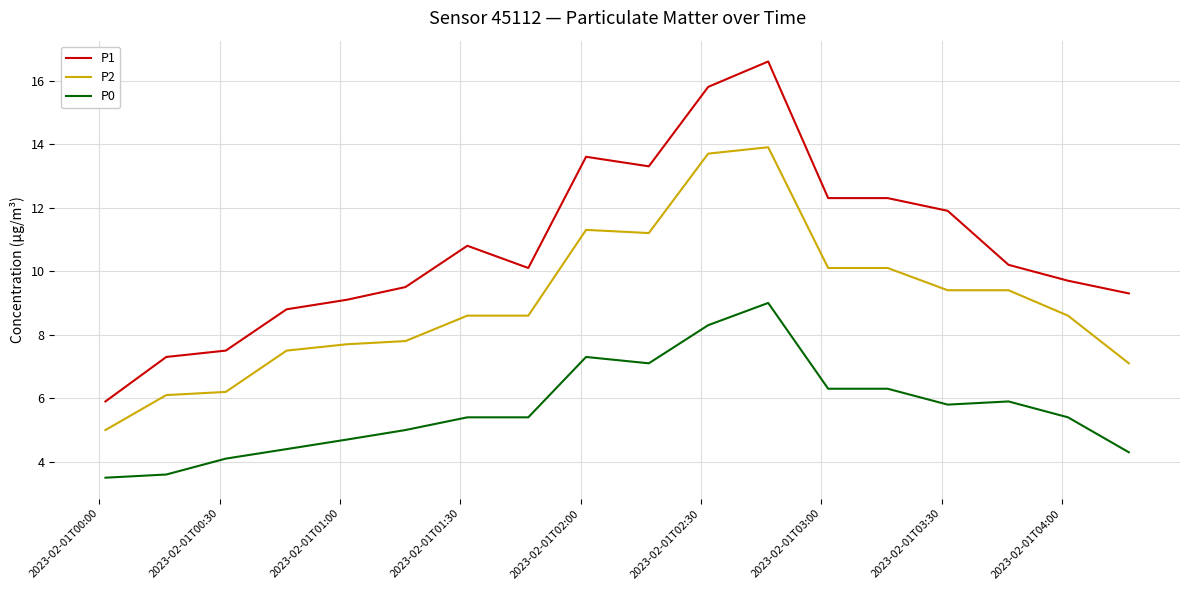

Rank the series by their maximum value, from highest to lowest.

P1, P2, P0